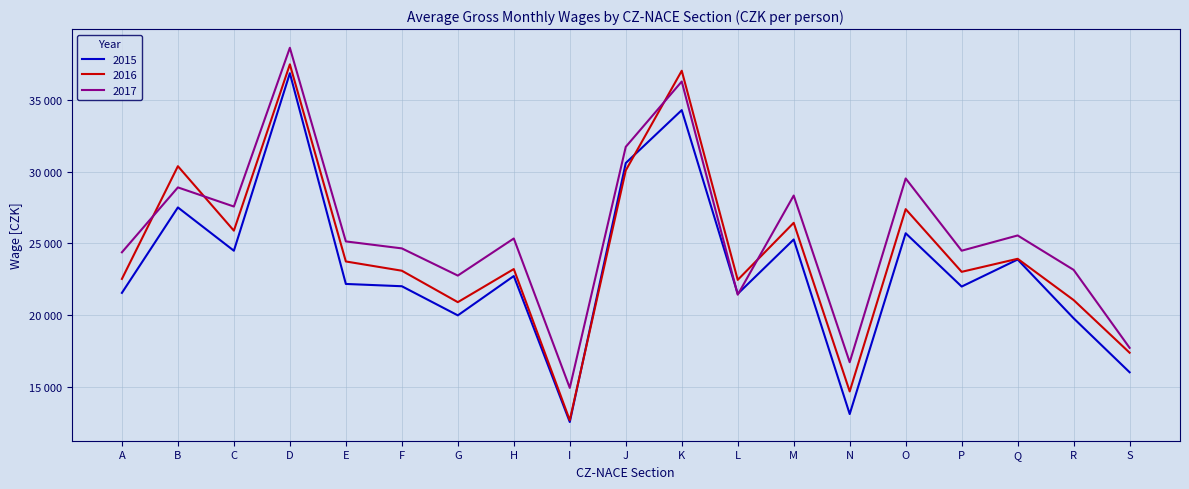

What are all the series names shown in the legend?

2015, 2016, 2017